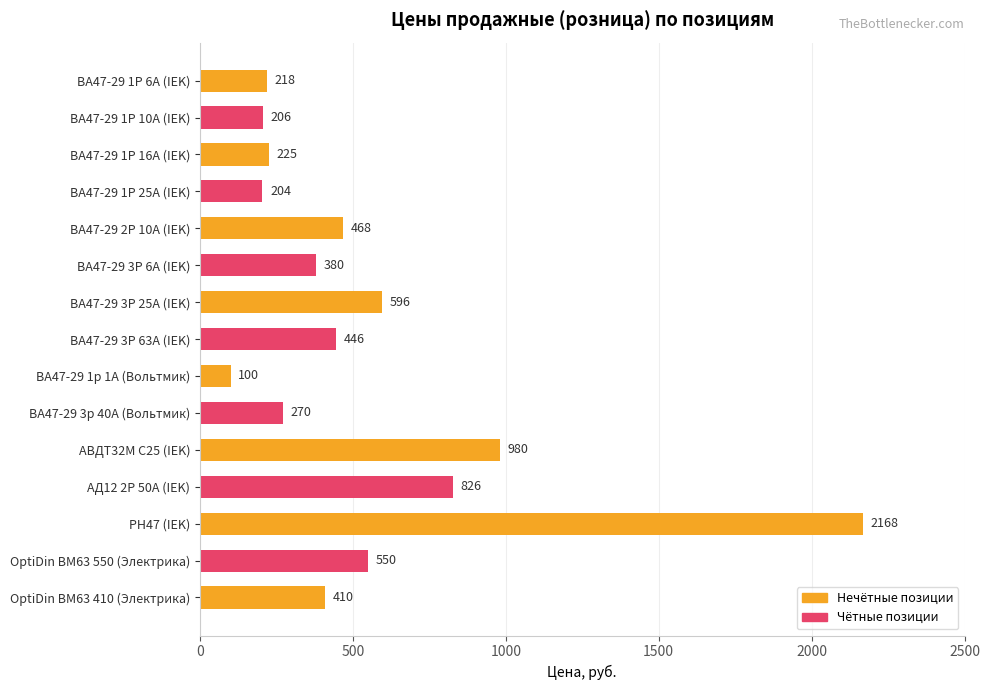

Which label corresponds to the largest value in the chart?

РН47 (IEK)